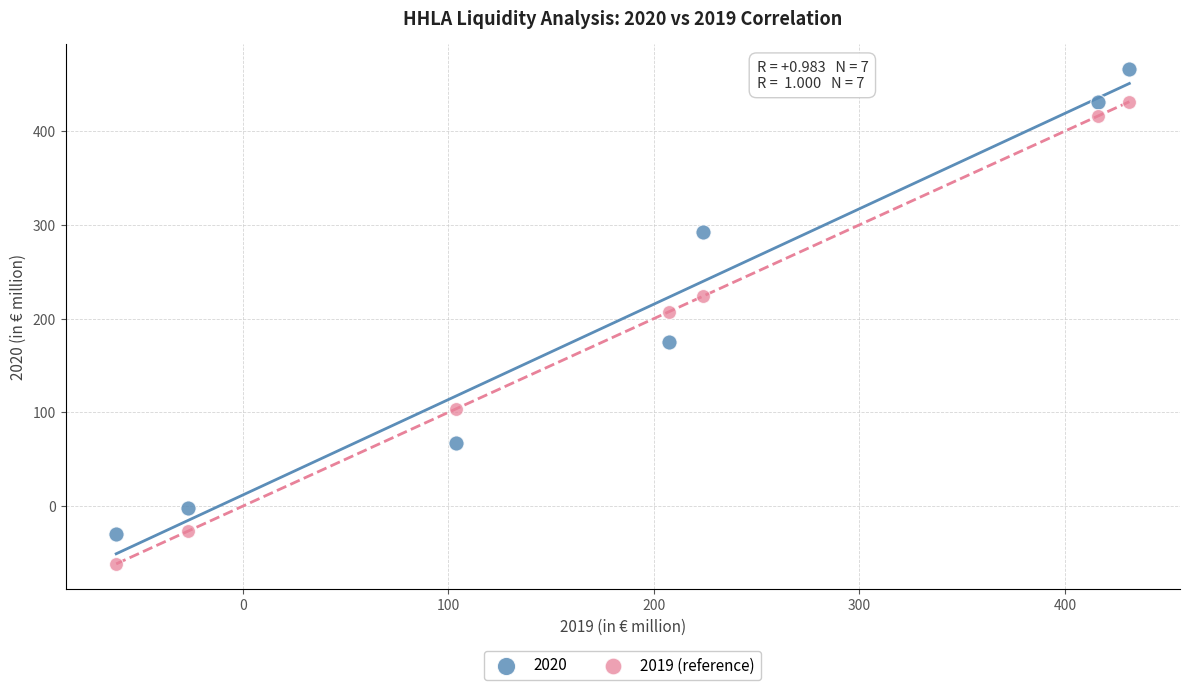

Which series reaches the minimum Y coordinate?

2019 (reference)